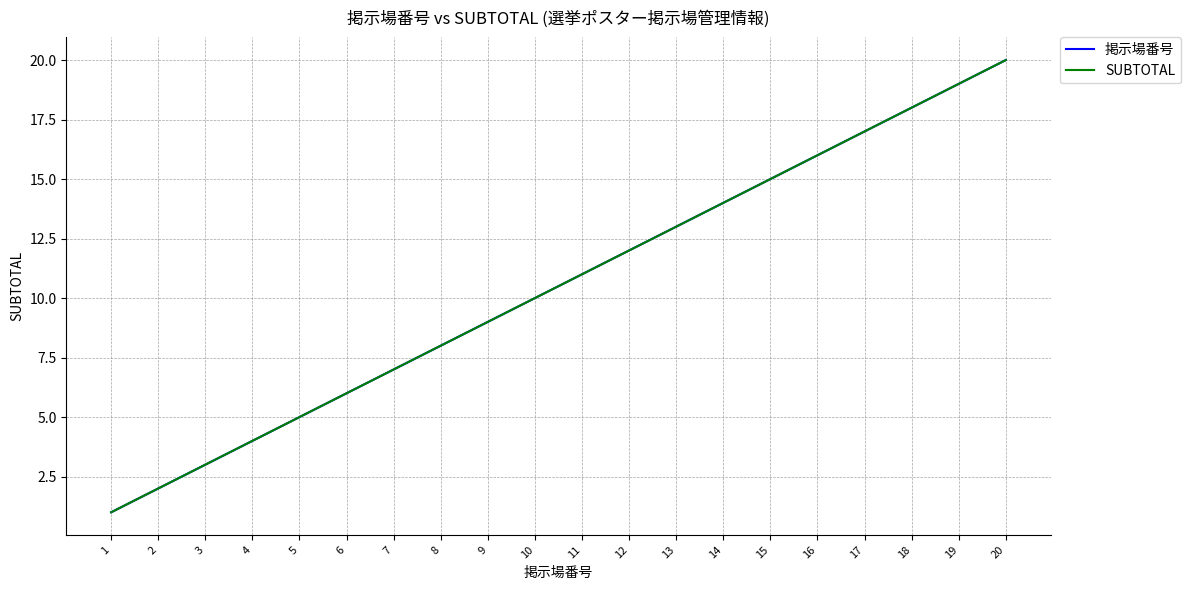

What is the maximum value shown in the chart?

20